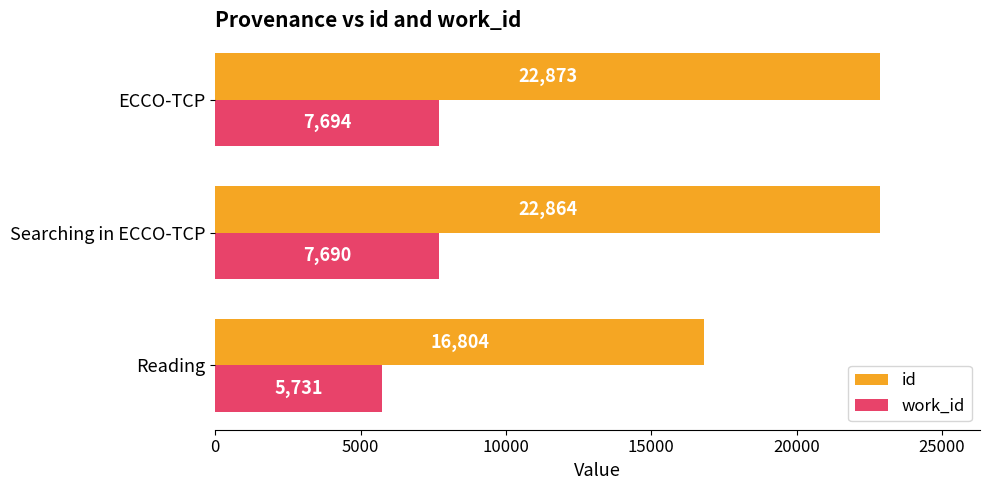

What are all the series names shown in the legend?

id, work_id